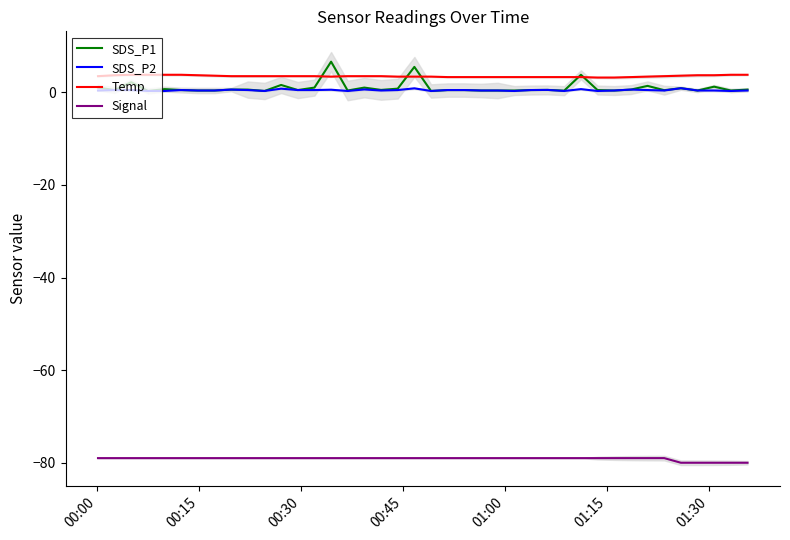

True or false: Signal and SDS_P1 cross at least once.

False